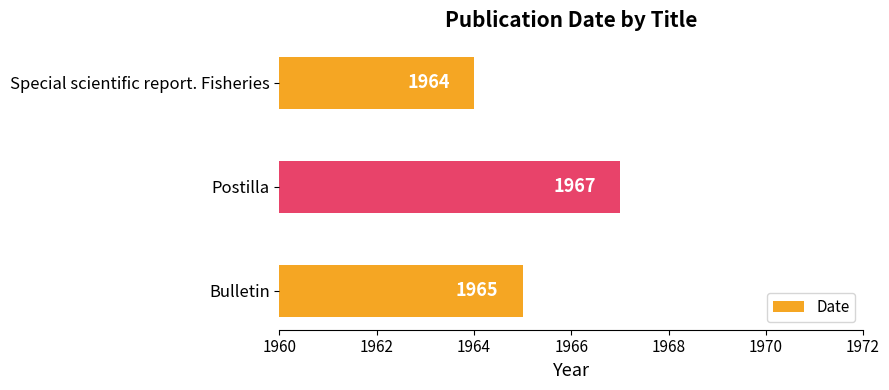

What is the maximum value shown in the chart?

1967